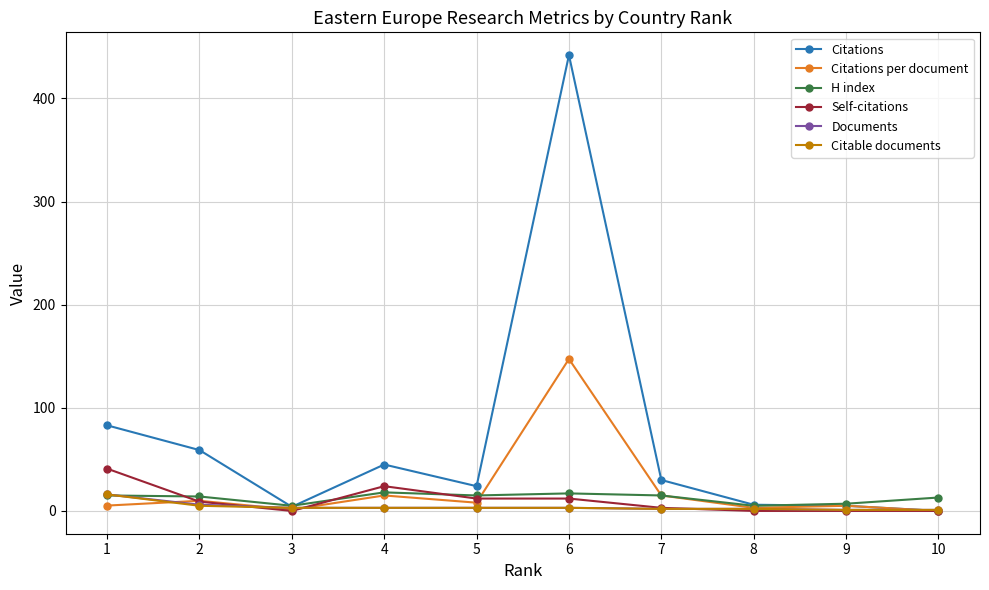

Where does the Citations per document series first go above 8?

2